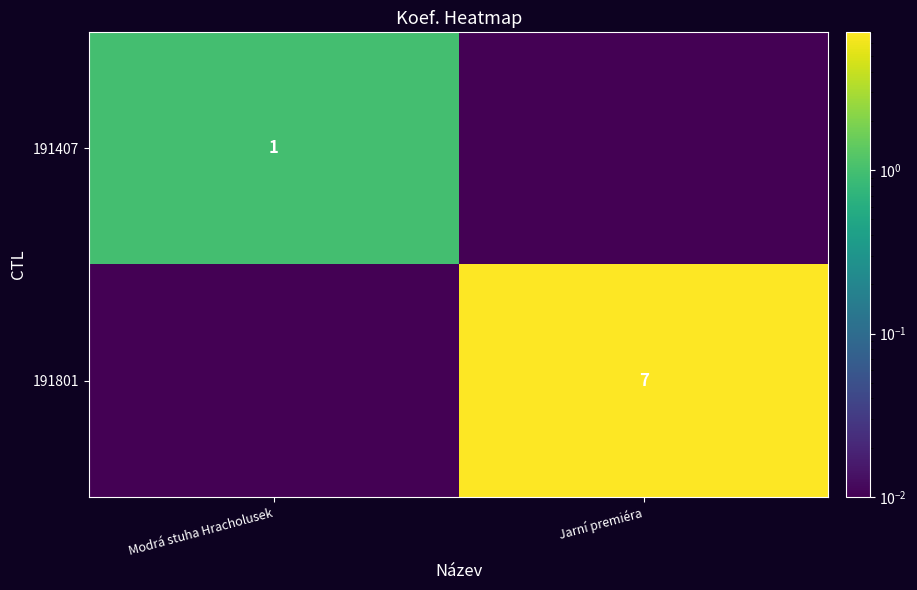

Rank the series by their maximum value, from lowest to highest.

191407, 191801